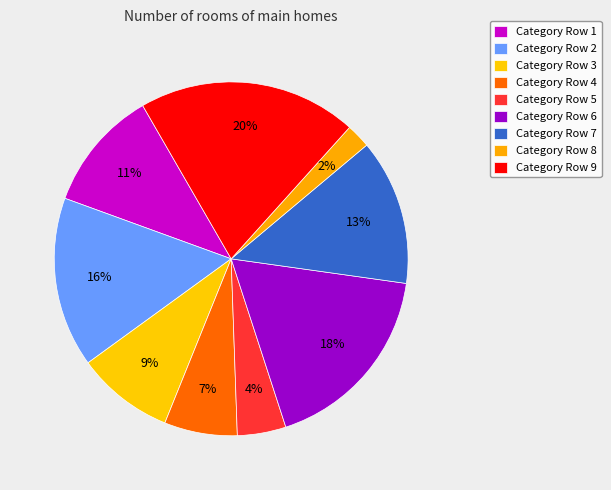

Which slice is the largest?

Category Row 9